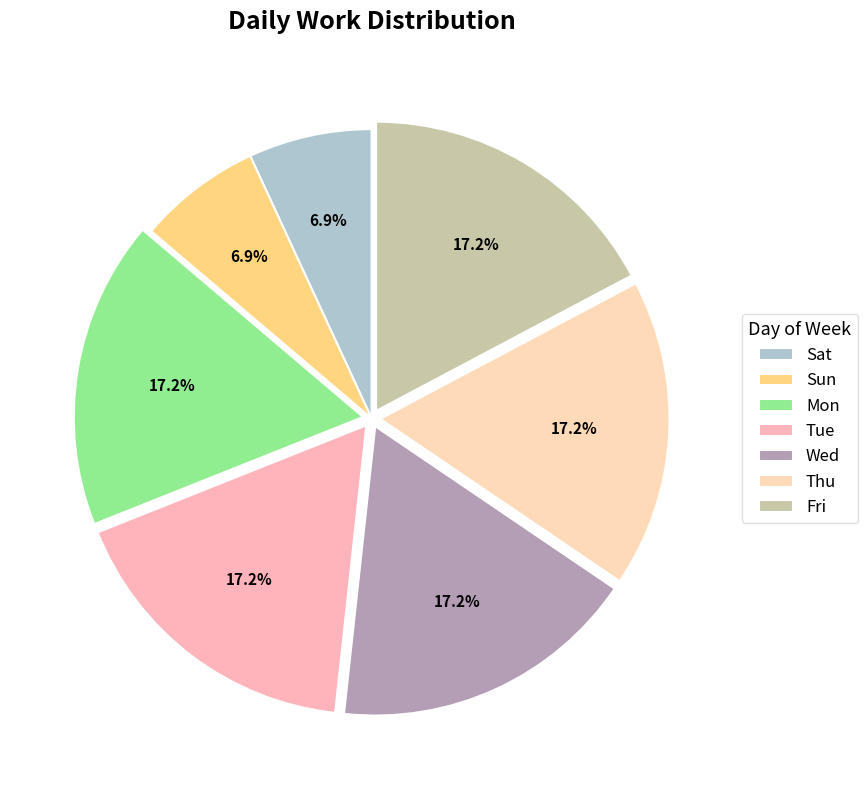

Is it true that Fri is 17% of the pie?

True